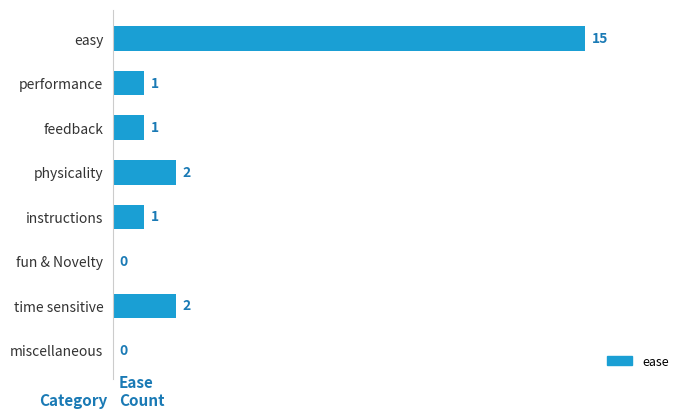

What is the greatest value displayed?

15